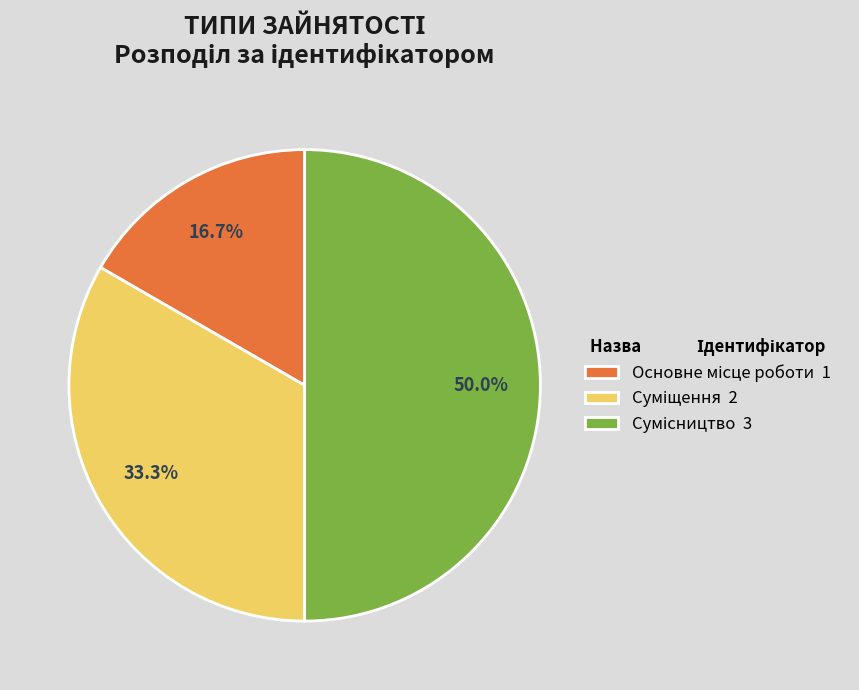

What is the smallest slice in the pie chart?

Основне місце роботи